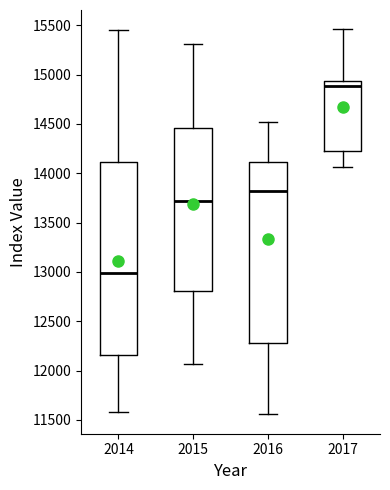

Reading left to right, transcribe this box plot: for each box, give where its median line is, the range the box spans, and where its two whiskers end, as read against the y-axis. The values are not printed on the chart, so give them approximately, as read against the axis.

2014: median 13000, box 12150 to 14100, whiskers 11600 to 15450
2015: median 13700, box 12800 to 14450, whiskers 12050 to 15300
2016: median 13800, box 12300 to 14100, whiskers 11550 to 14500
2017: median 14900, box 14250 to 14950, whiskers 14050 to 15450